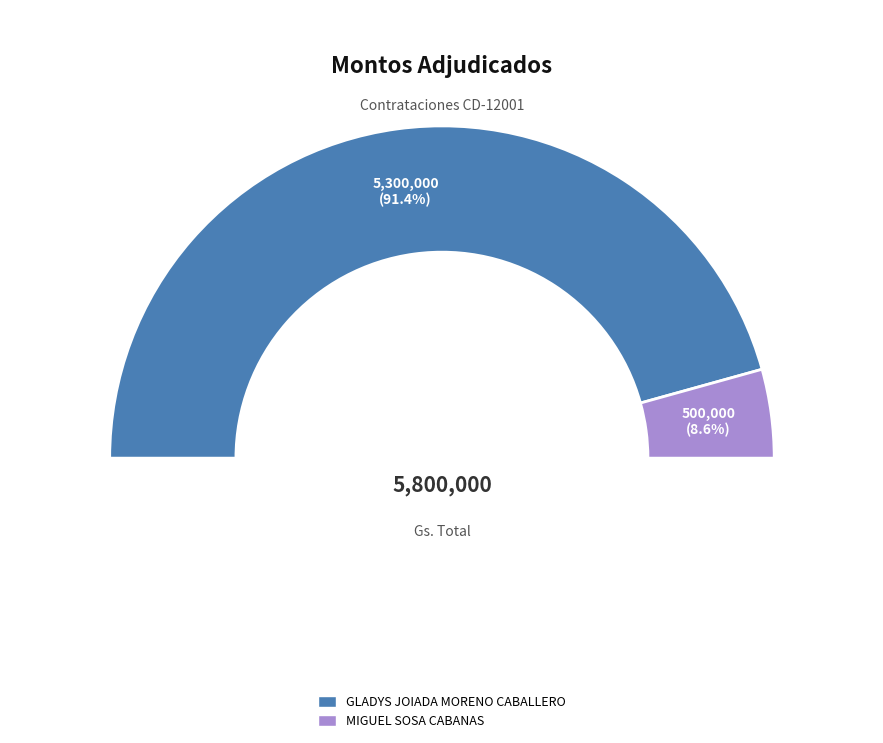

What percentage is NOT represented by MIGUEL SOSA CABANAS?

91.4%